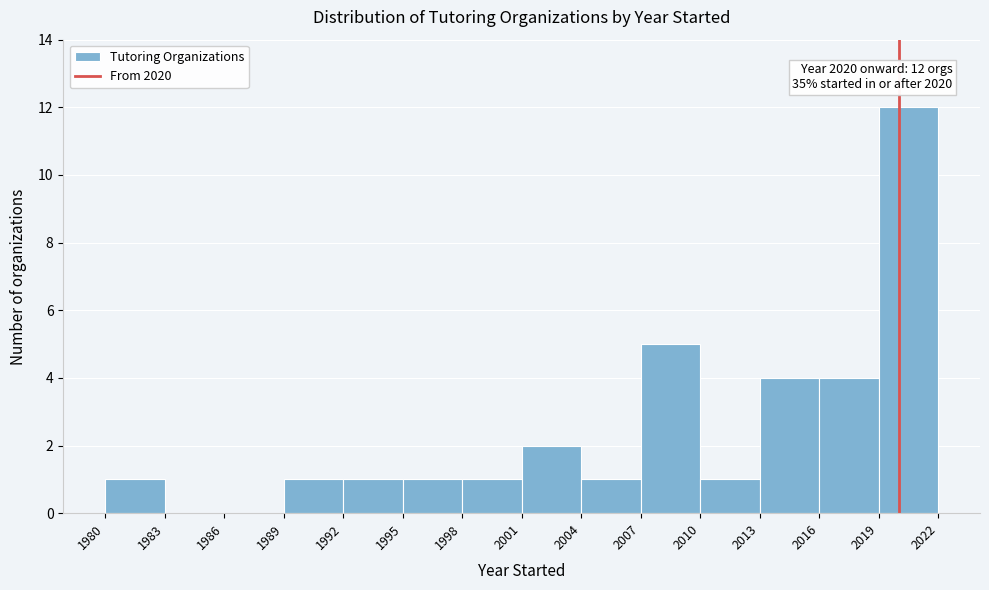

Which range on the x-axis has the tallest bar?

2019 to 2022